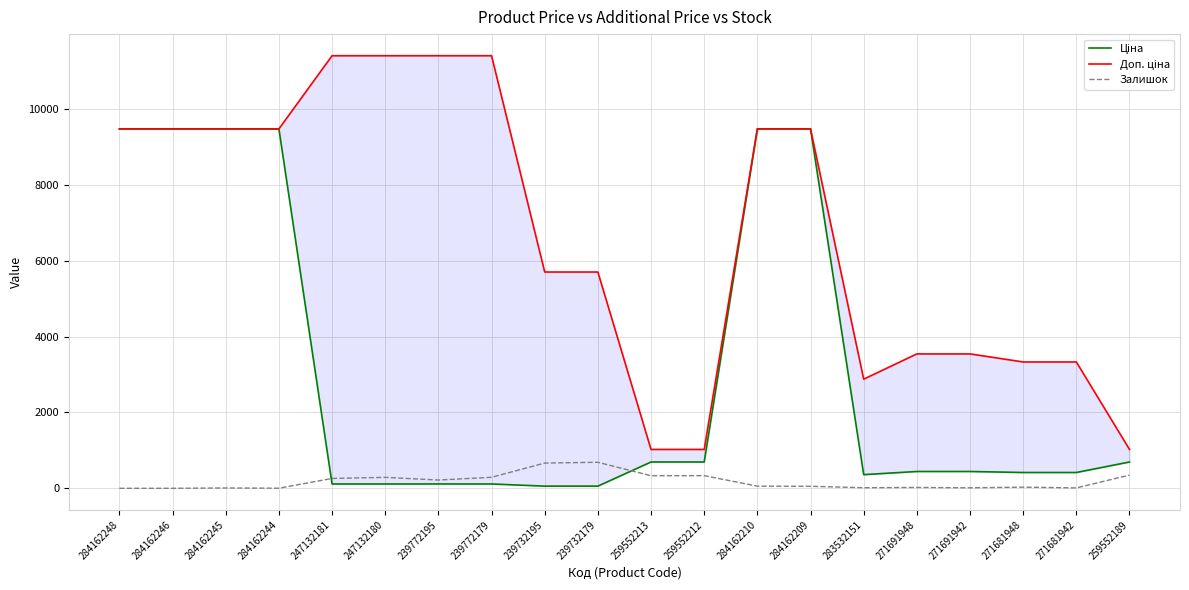

True or false: Залишок has a value of 8.0 at 284162245.

True